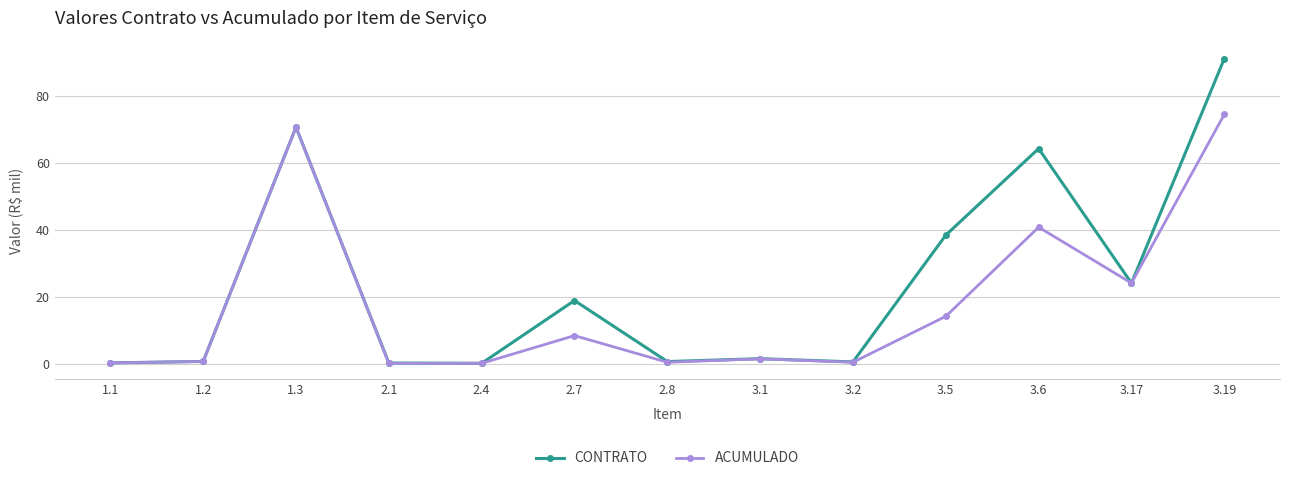

How many lines are shown in the chart?

2